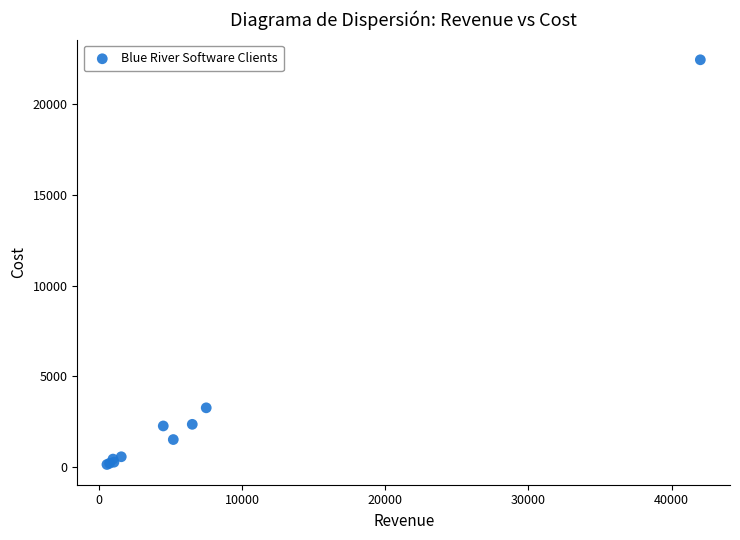

What Y value in the scatter plot is closest to 11289?

3250.8